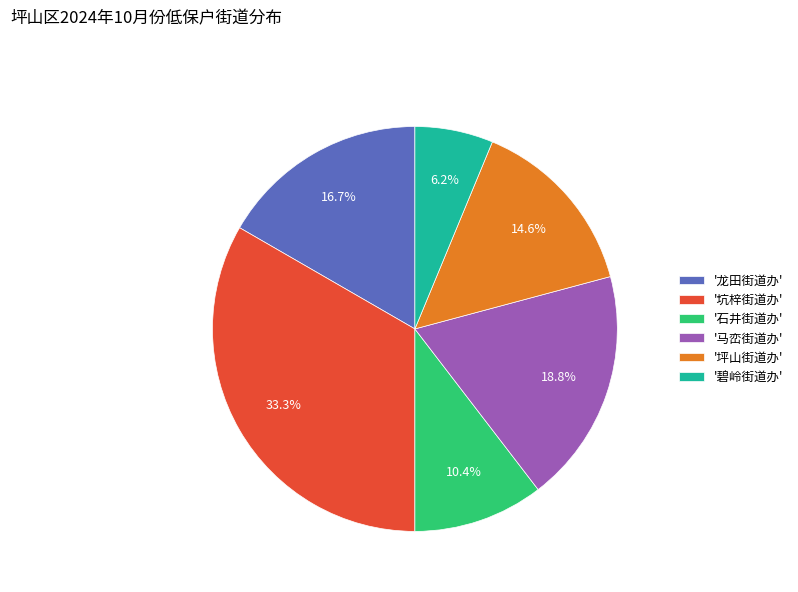

Which has a higher value, '马峦街道办' or '坪山街道办'?

'马峦街道办'